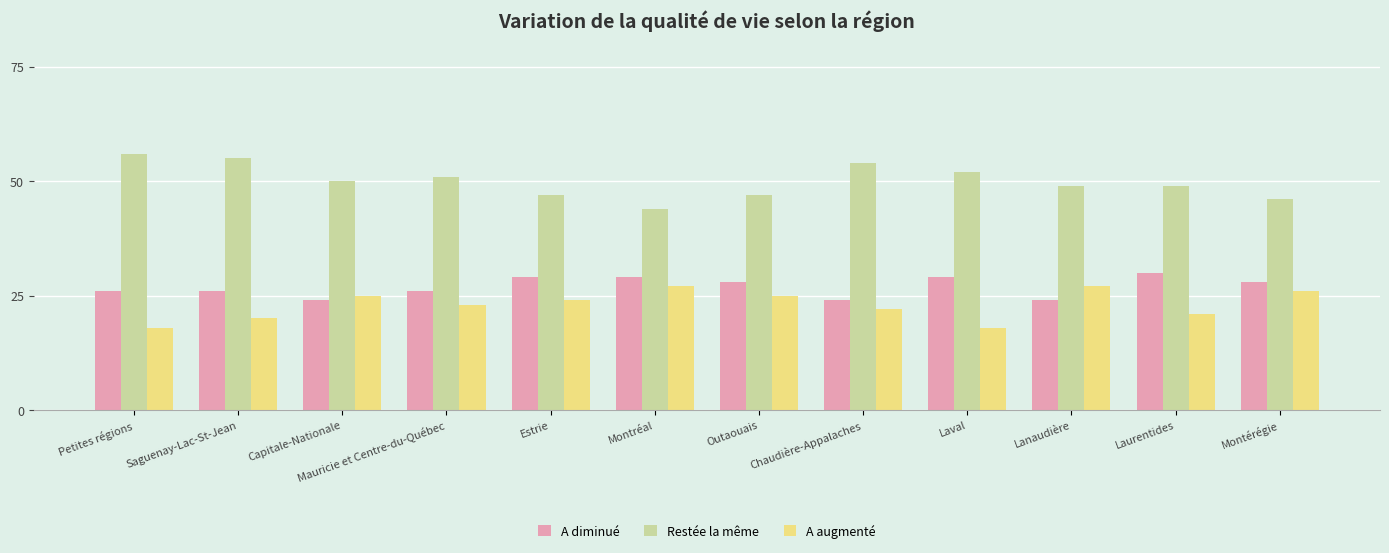

What are all the series names shown in the legend?

A diminué, Restée la même, A augmenté